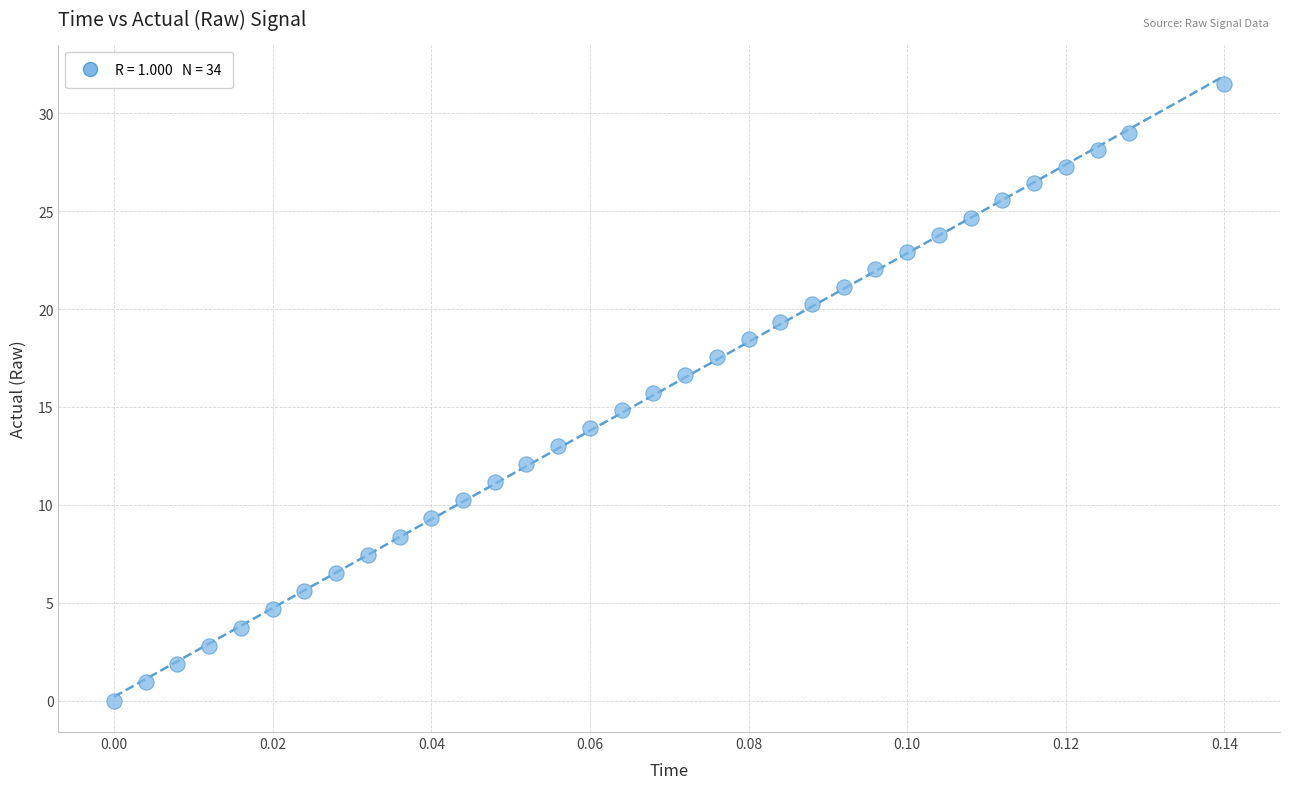

What is the range of Y values (max minus min)?

31.5